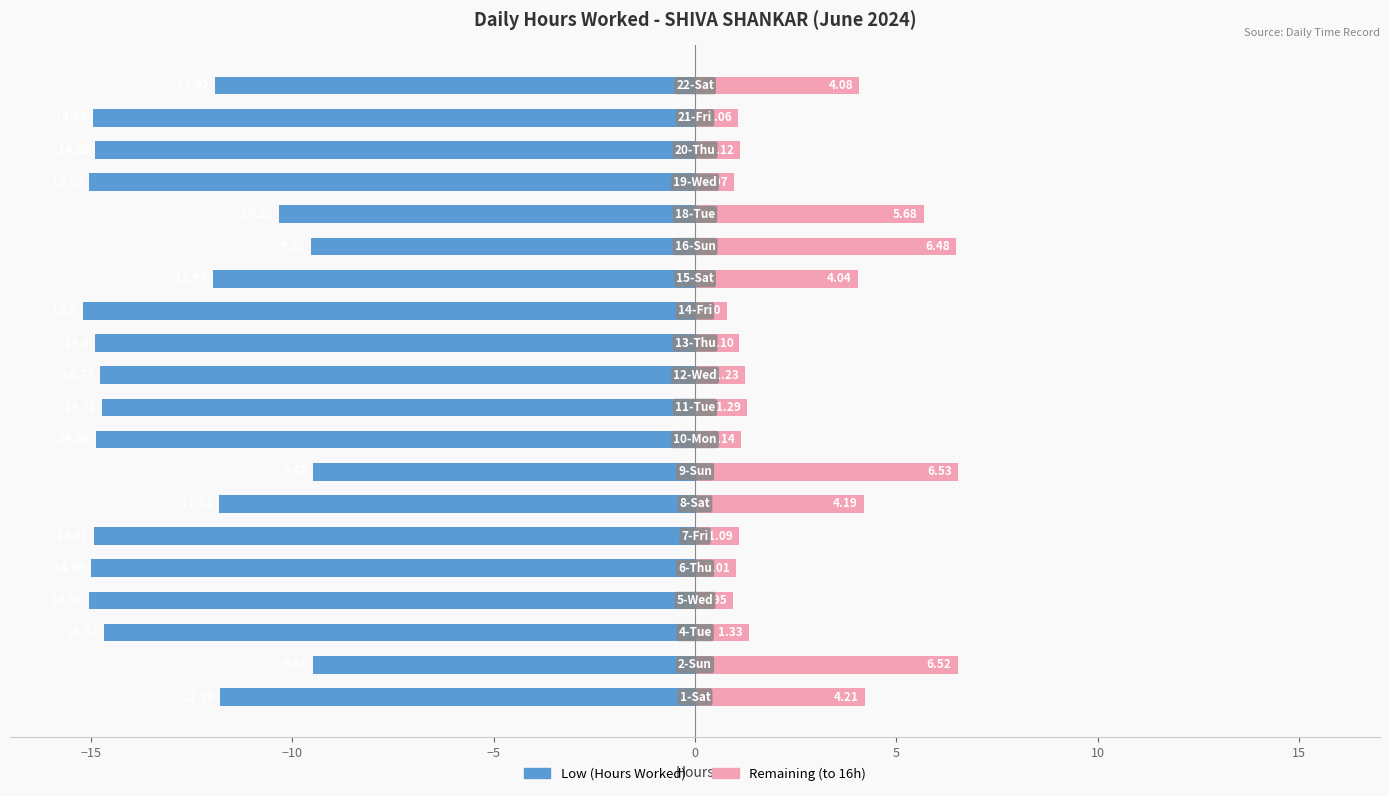

Is the value of Low (Hours Worked) at 12 greater than the value of Remaining (to 16h) at 10?

No